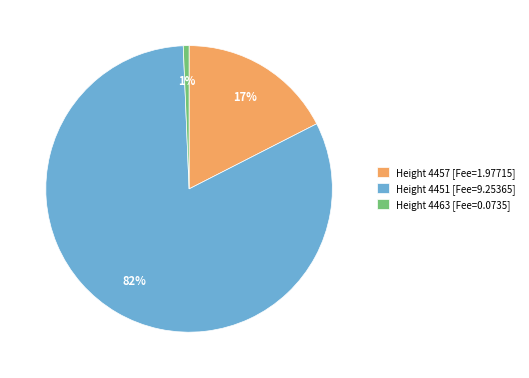

Is there a majority slice in this chart?

Yes